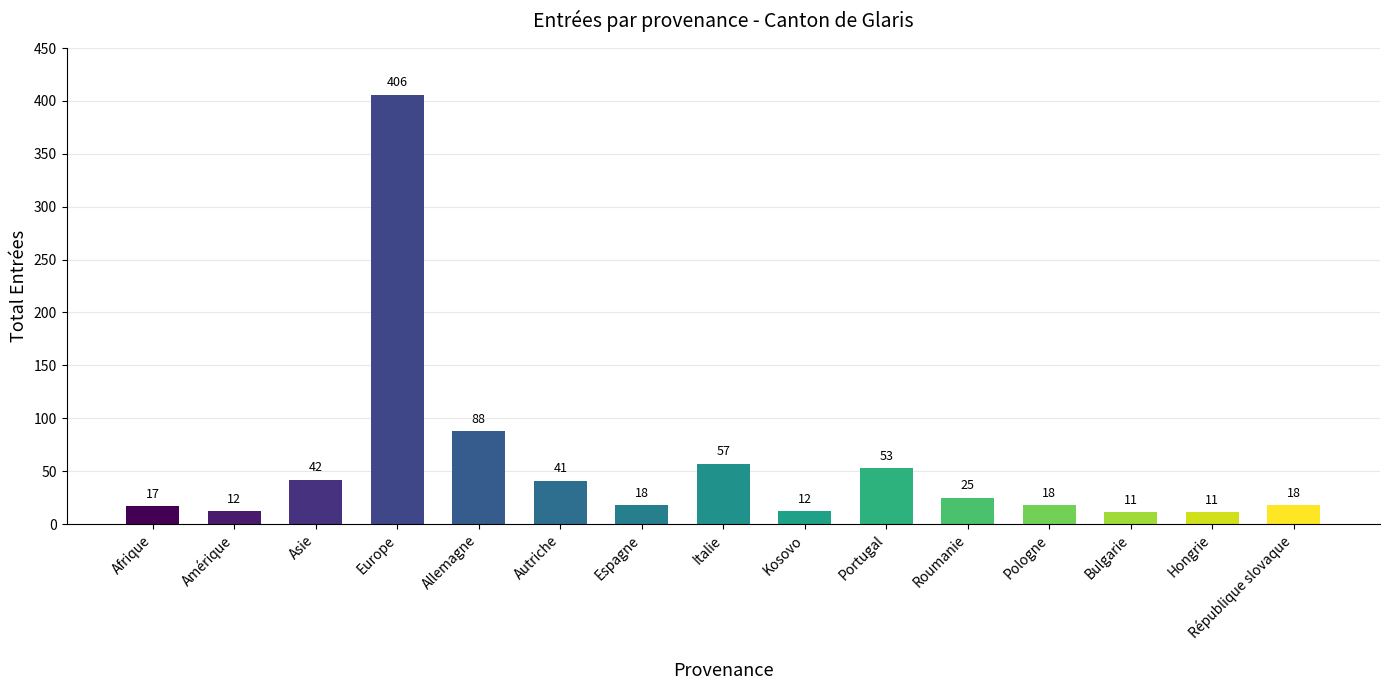

Reading left to right, list all the values displayed in this chart.

17	12	42	406	88	41	18	57	12	53	25	18	11	11	18